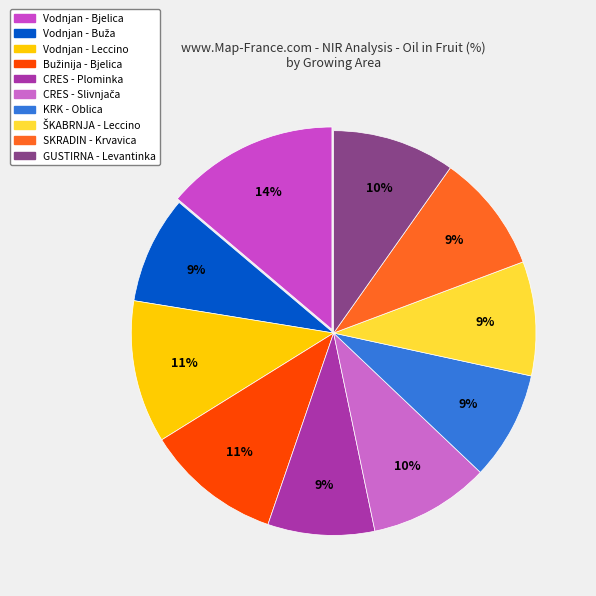

Do KRK - Oblica and Vodnjan - Bjelica together represent more than half of the pie?

No